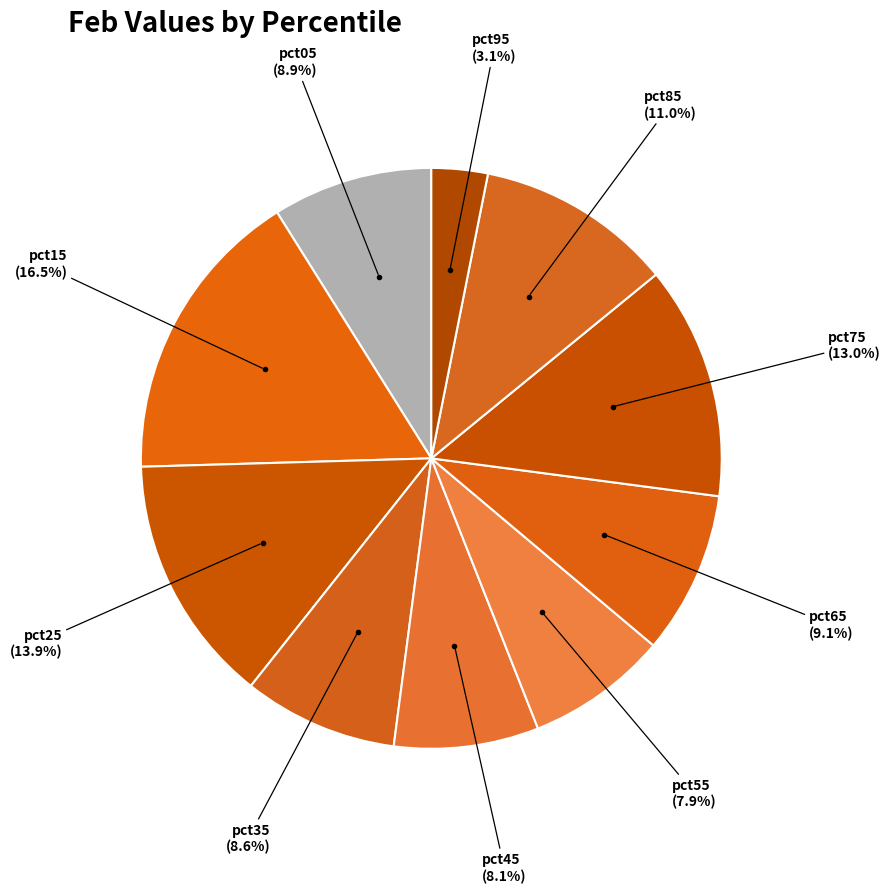

What is the smallest slice in the pie chart?

pct95